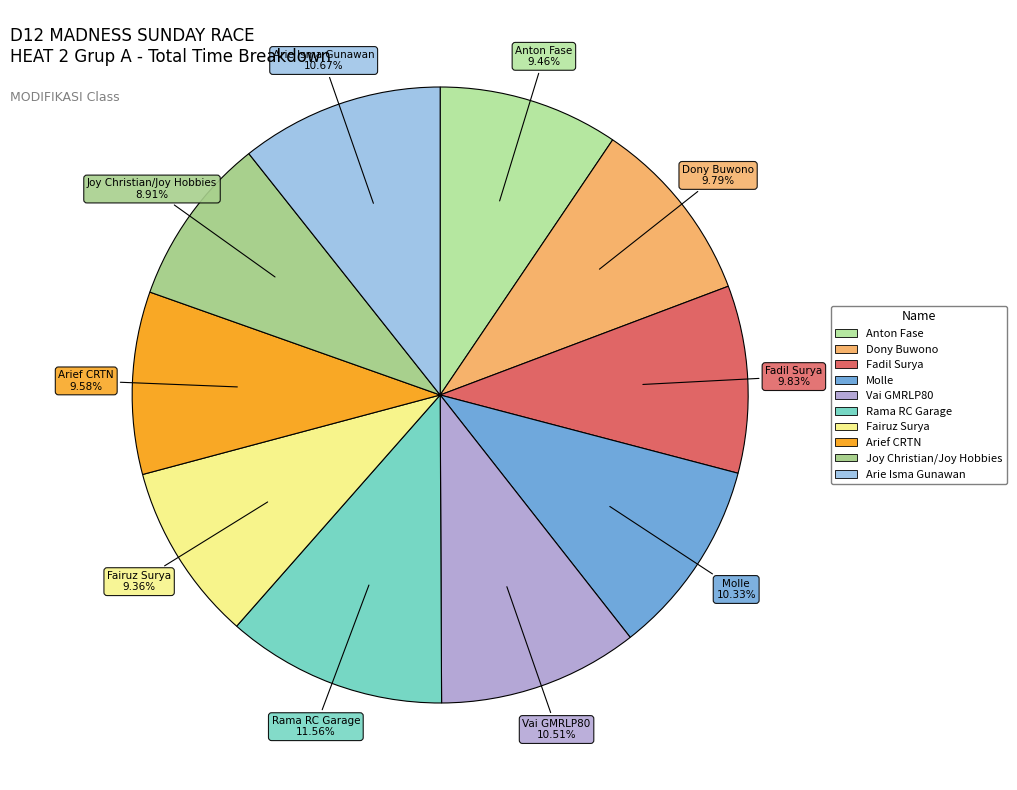

True or false: Fadil Surya accounts for 24% of the total.

False